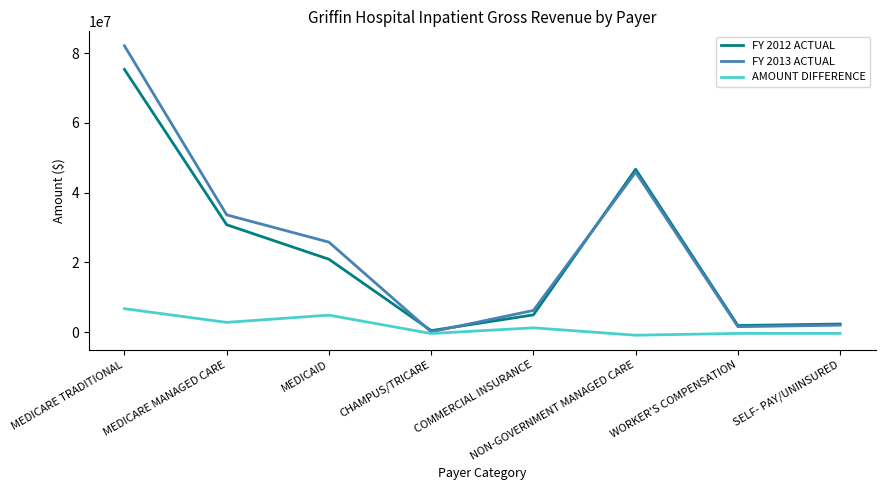

True or false: FY 2013 ACTUAL has a value of 45860321 at NON-GOVERNMENT MANAGED CARE.

True